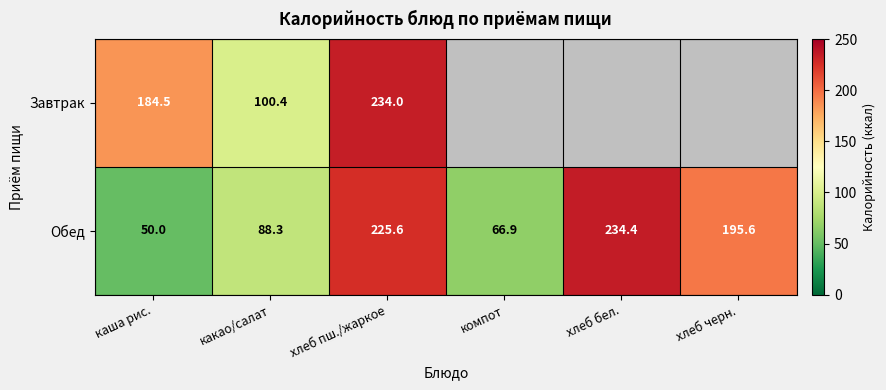

The Обед series shows 68.5 at хлеб пш./жаркое. True or false?

False